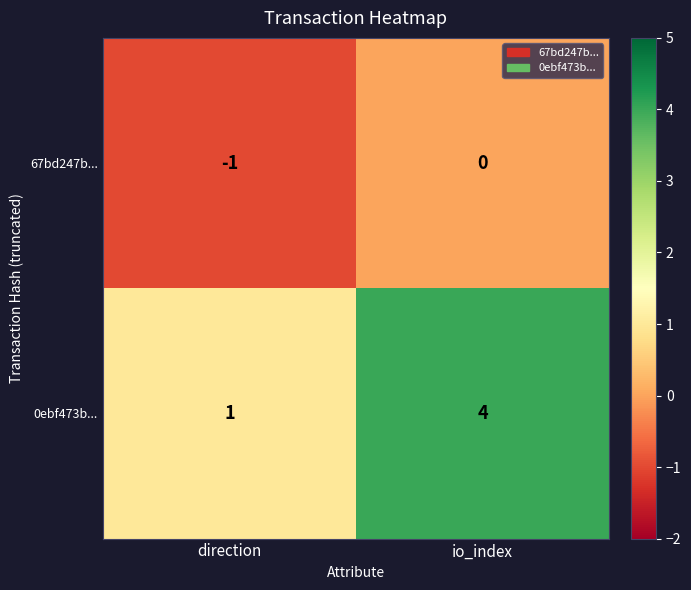

The value of 0ebf473b... at direction is 0. True or false?

False